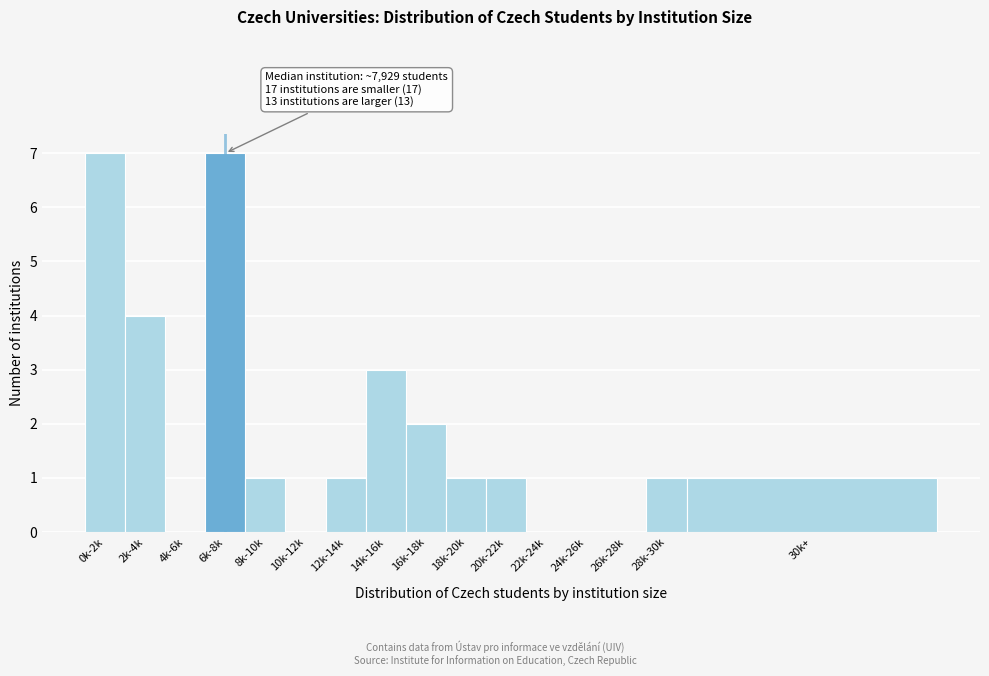

Reading right to left, list all the values displayed in this chart.

30k+=1	28k-30k=1	26k-28k=0	24k-26k=0	22k-24k=0	20k-22k=1	18k-20k=1	16k-18k=2	14k-16k=3	12k-14k=1	10k-12k=0	8k-10k=1	6k-8k=7	4k-6k=0	2k-4k=4	0k-2k=7